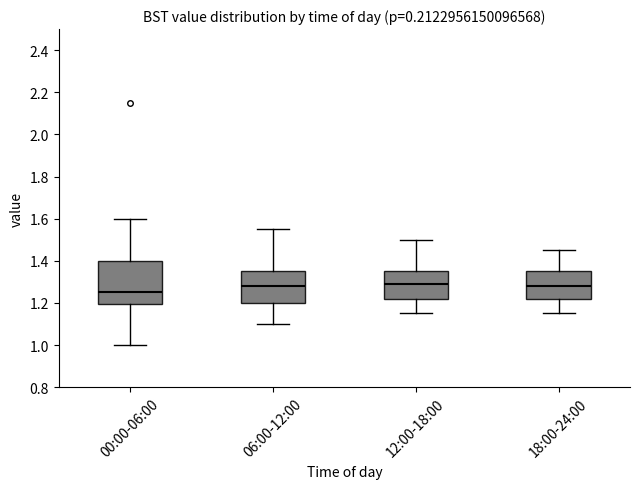

Where does the upper whisker of the box for 12:00-18:00 end on the y-axis? The values are not printed on the chart, so give them approximately, as read against the axis.

1.50